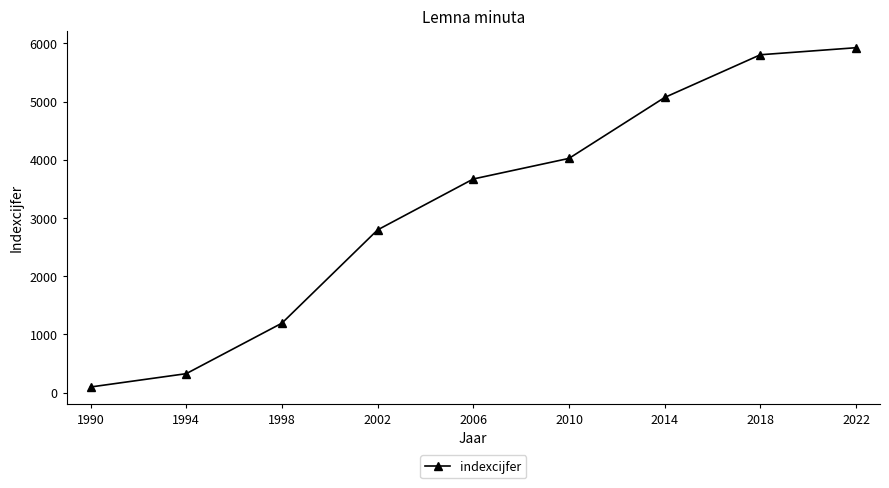

What is the smallest value displayed?

95